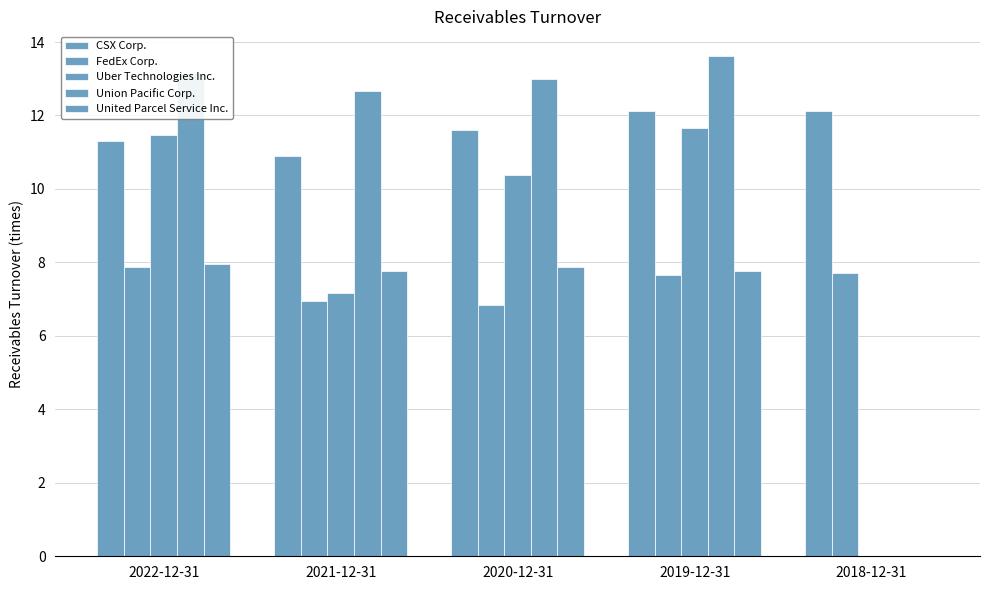

What is the sum of the CSX Corp. values at 2022-12-31 and 2021-12-31?

22.2